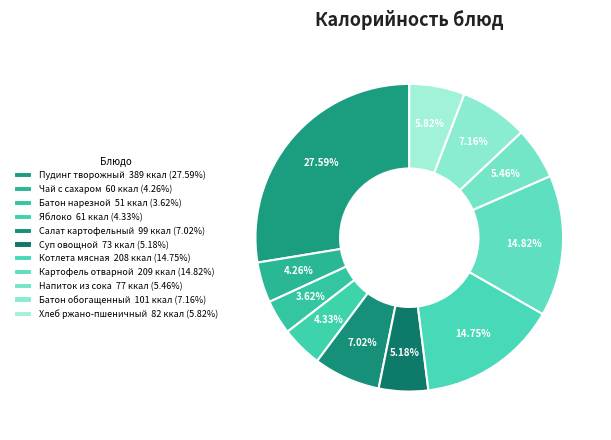

To the nearest percent, what portion does Пудинг творожный represent?

28%